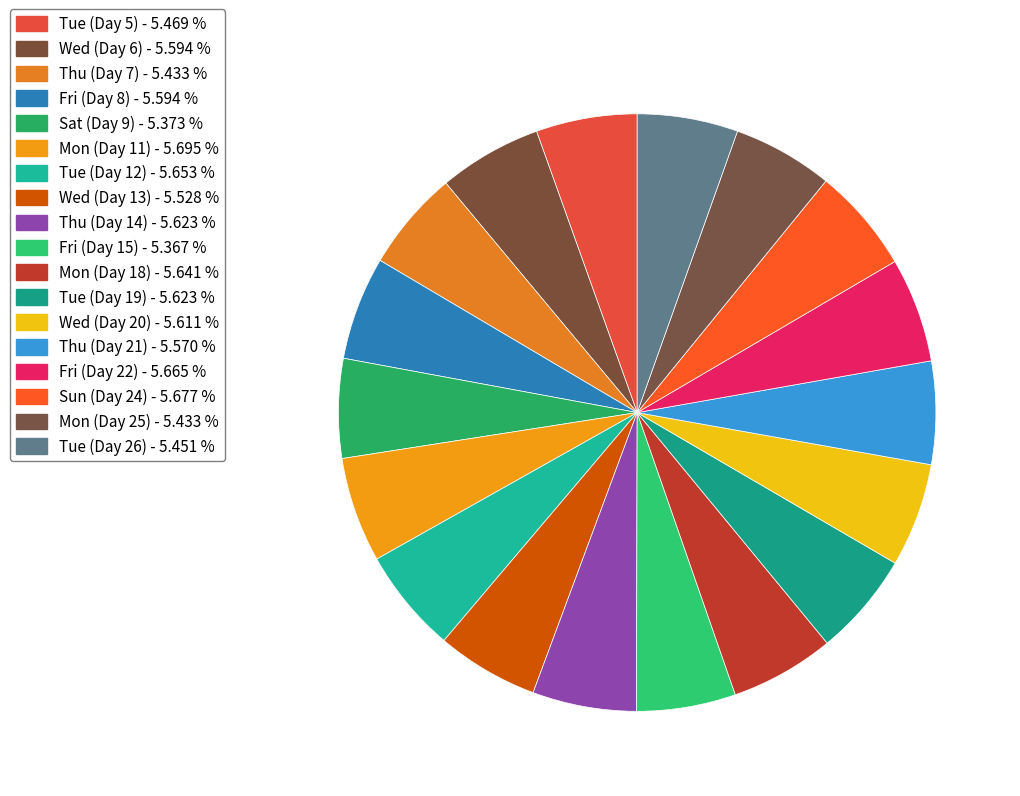

Is there a majority slice in this chart?

No